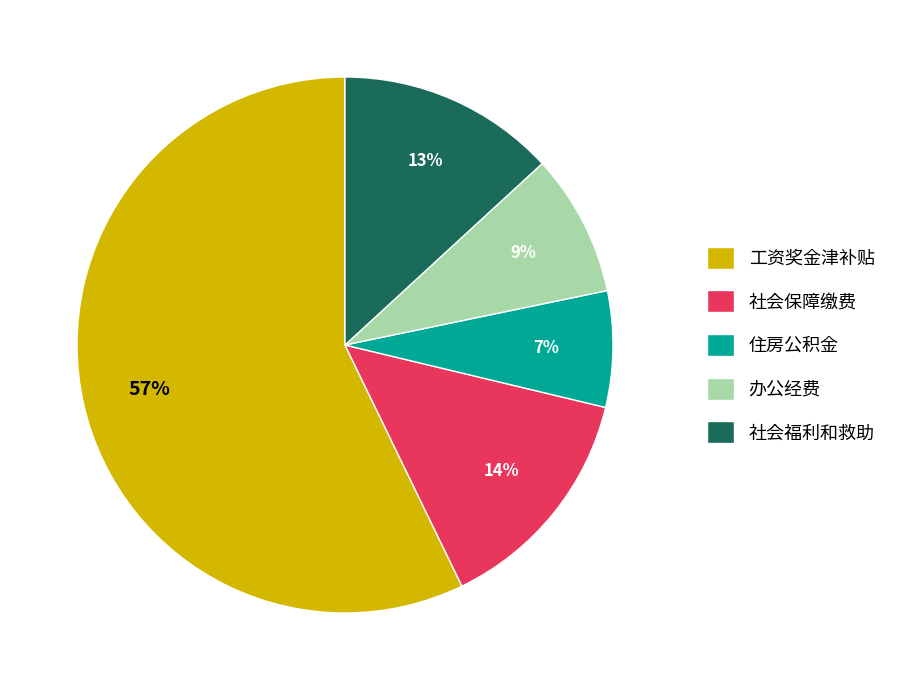

Combined, do 社会福利和救助 and 办公经费 account for over 50%?

No